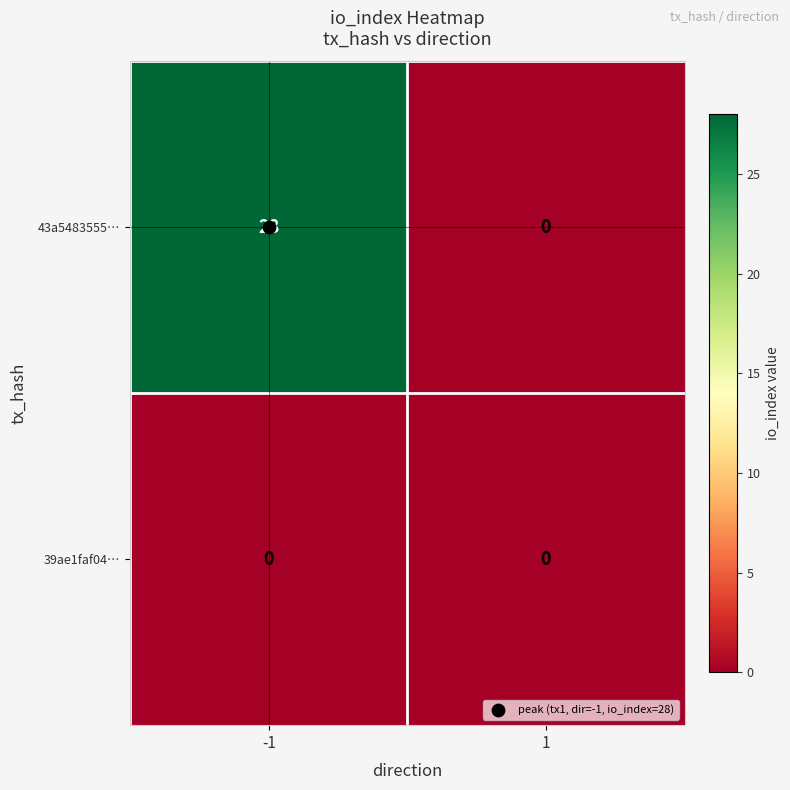

Between -1 and 1, which series saw the biggest shift?

43a5483555…